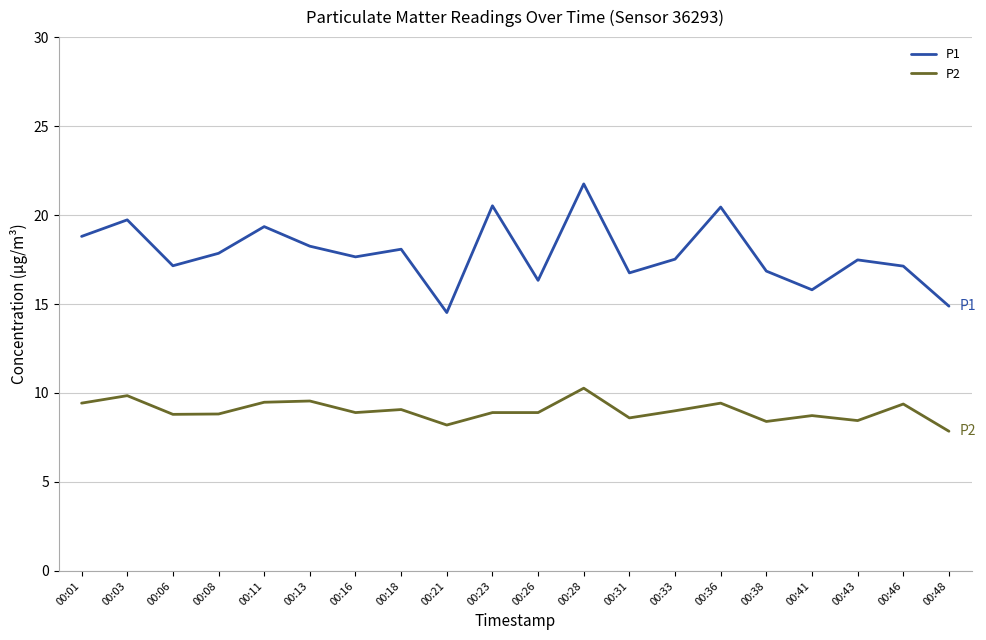

Rank the series by their maximum value, from lowest to highest.

P2, P1